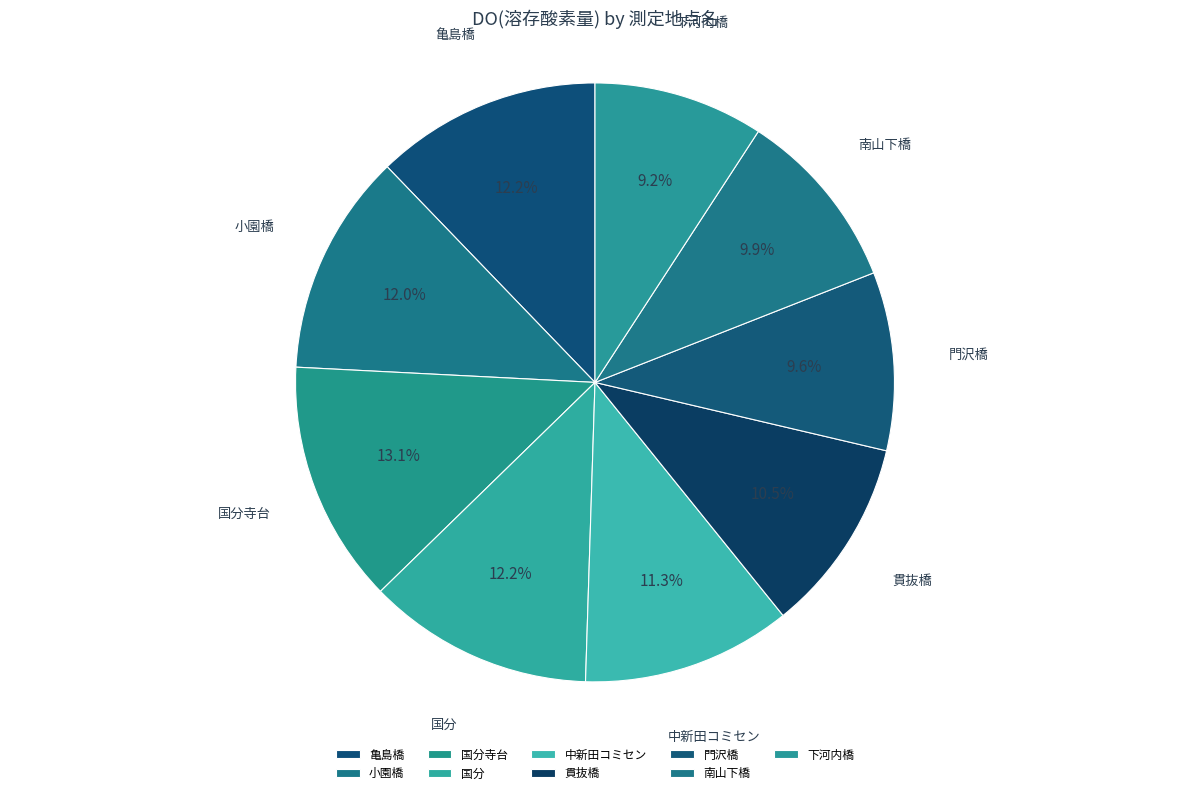

How many segments does this pie chart have?

9